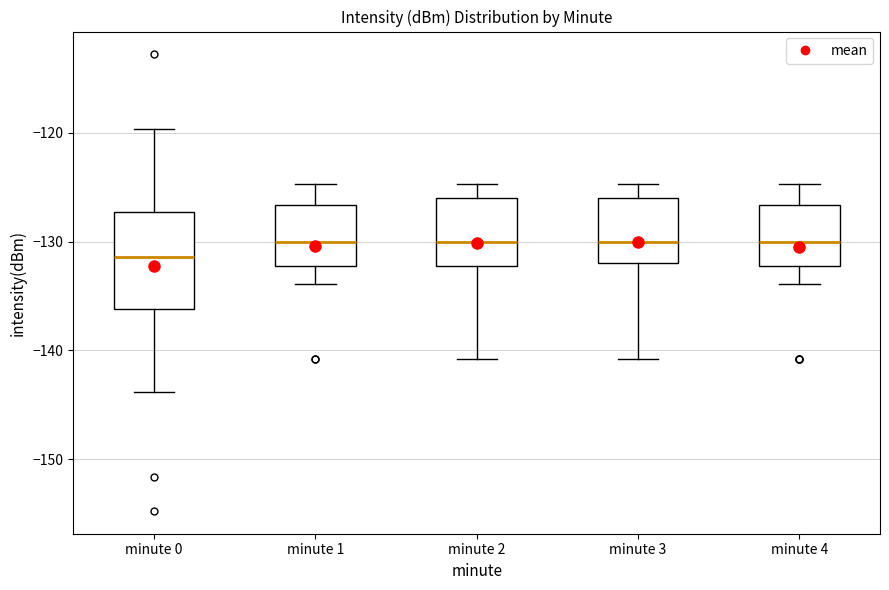

Reading left to right, read every box against the y-axis: the position of its median line, the range the box covers, and the ends of its whiskers. The values are not printed on the chart, so give them approximately, as read against the axis.

minute 0: median -131, box -136 to -127, whiskers -144 to -120
minute 1: median -130, box -132 to -127, whiskers -134 to -125
minute 2: median -130, box -132 to -126, whiskers -141 to -125
minute 3: median -130, box -132 to -126, whiskers -141 to -125
minute 4: median -130, box -132 to -127, whiskers -134 to -125